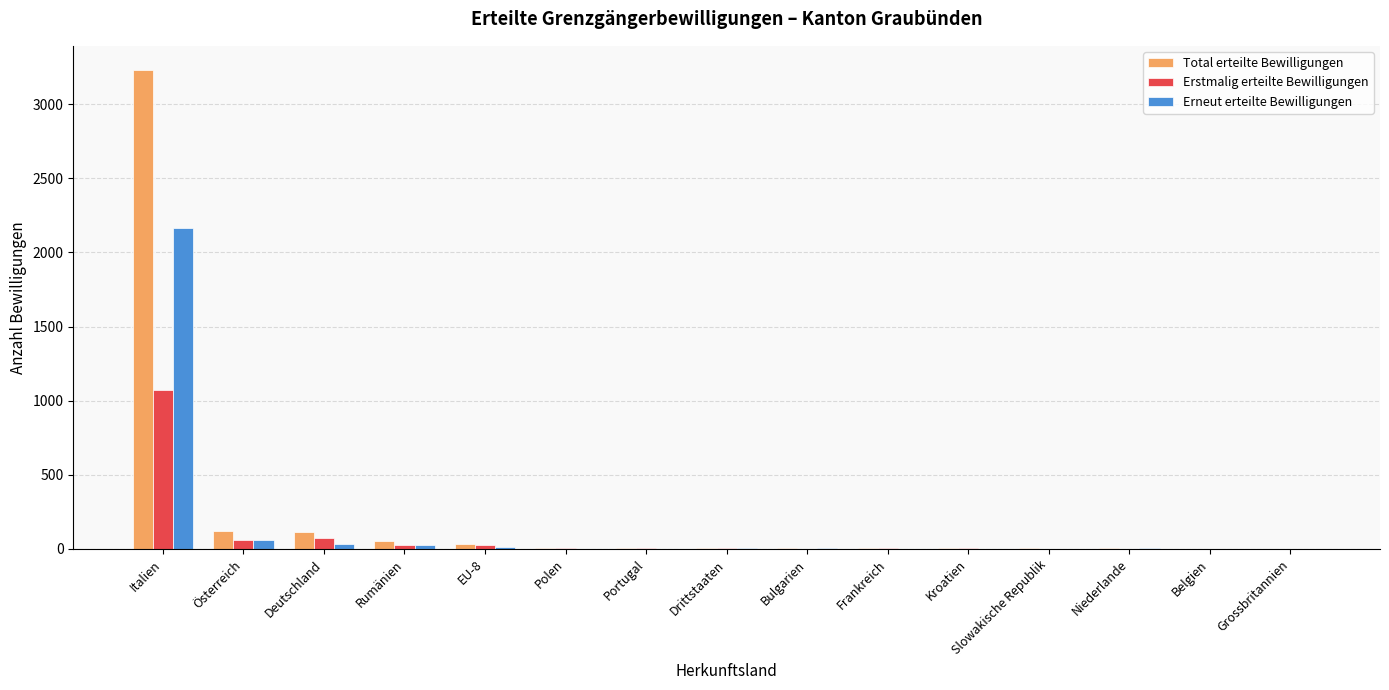

What is the highest value of the Erneut erteilte Bewilligungen series?

2161